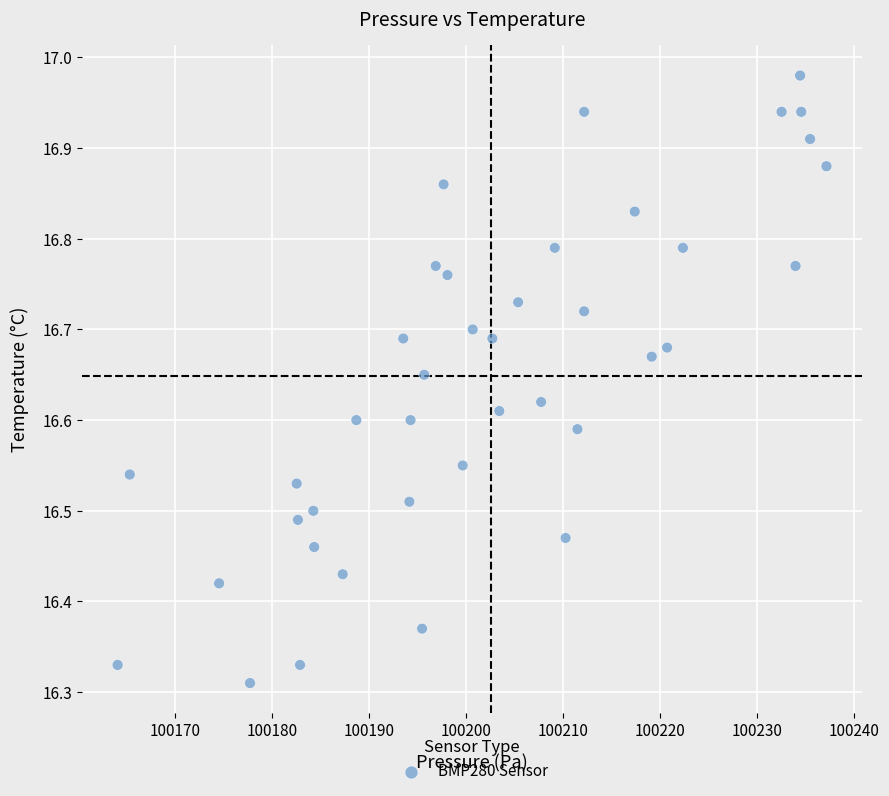

What is the range of Y values (max minus min)?

0.7